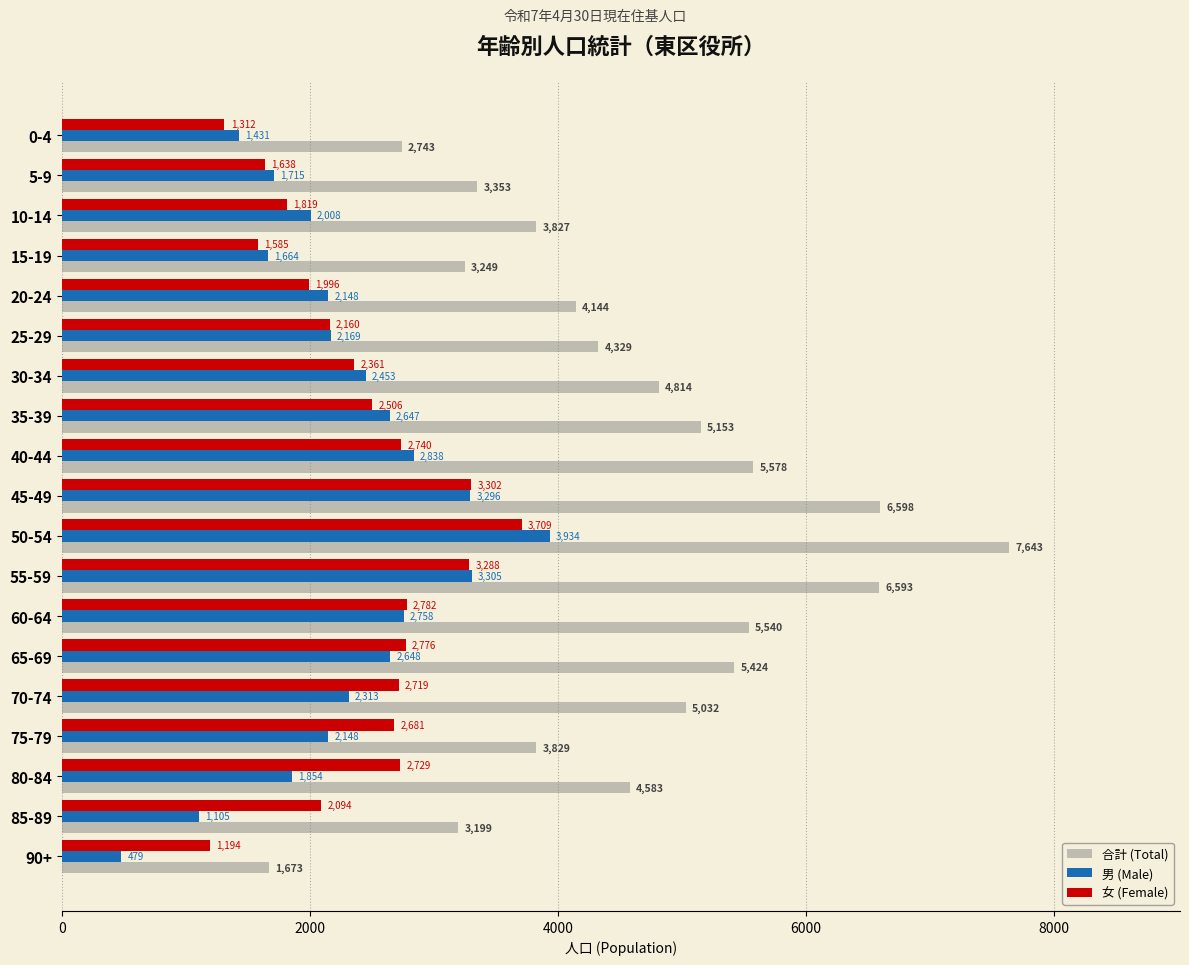

What is the average value of the 男 (Male) series?

2259